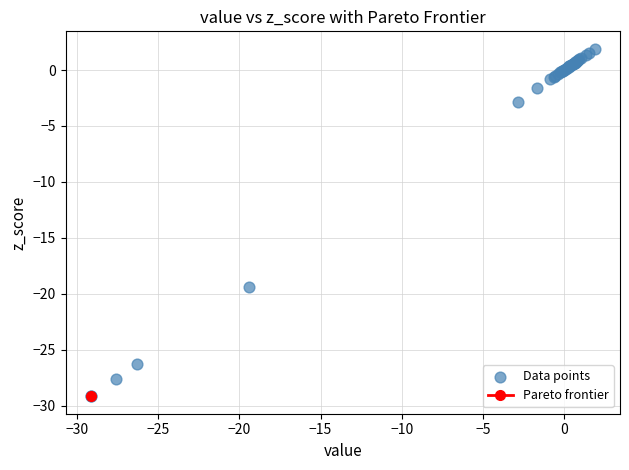

What Y value in the scatter plot is closest to -13?

-19.4